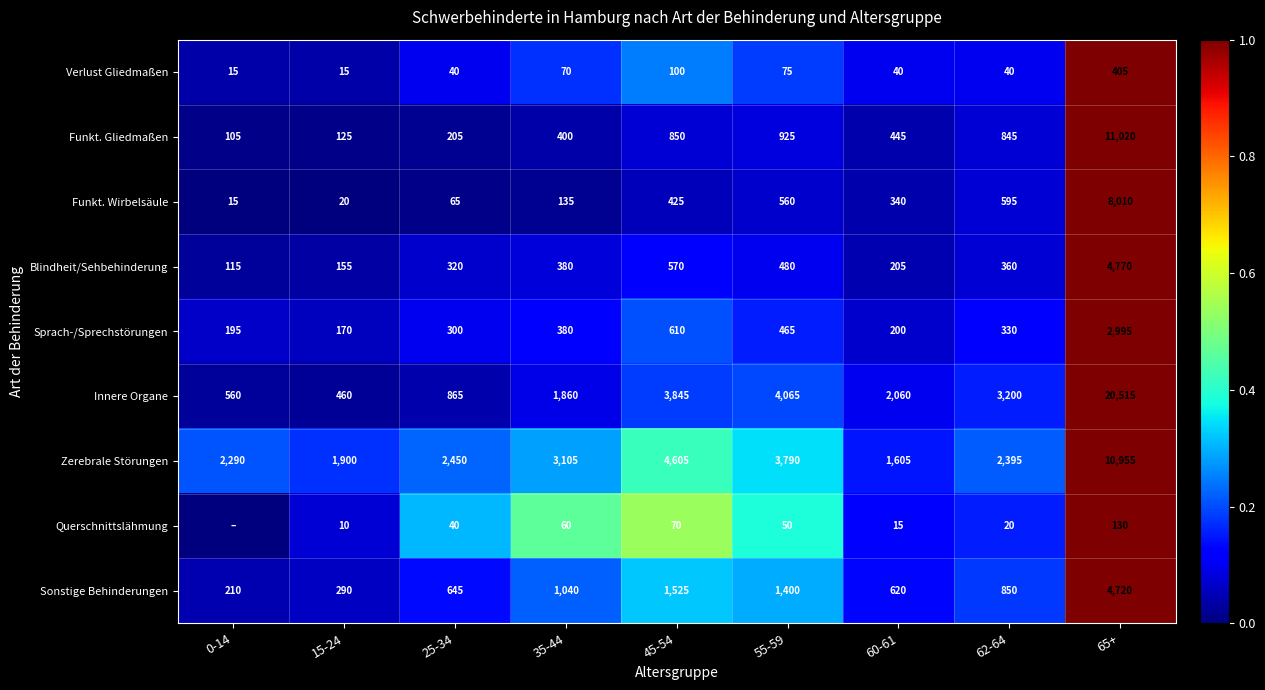

What is the sum of the Blindheit/Sehbehinderung values at 45-54 and 25-34?

890